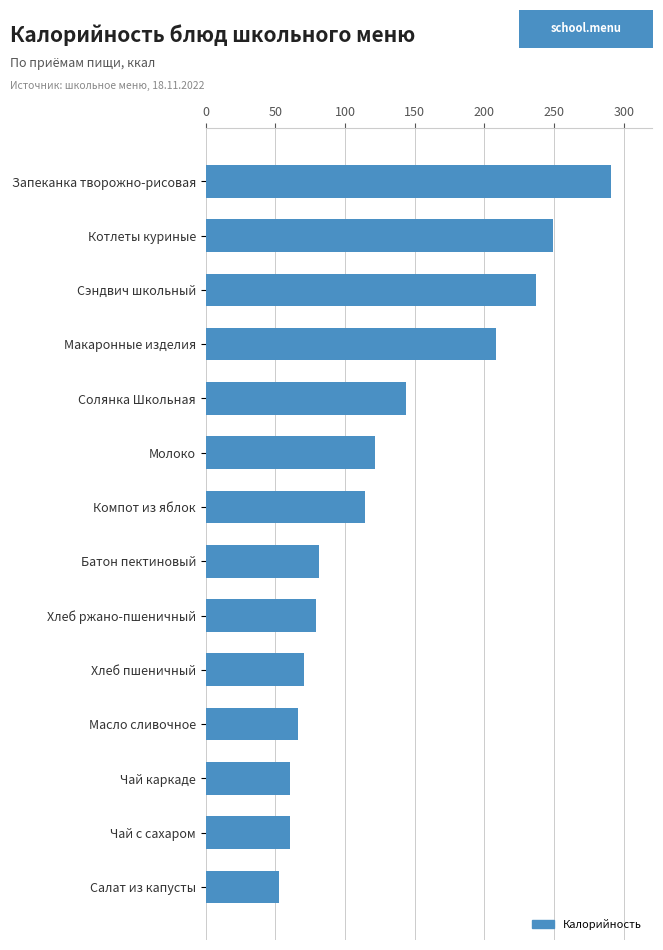

Is it true that the value at Хлеб пшеничный is 70.5?

True